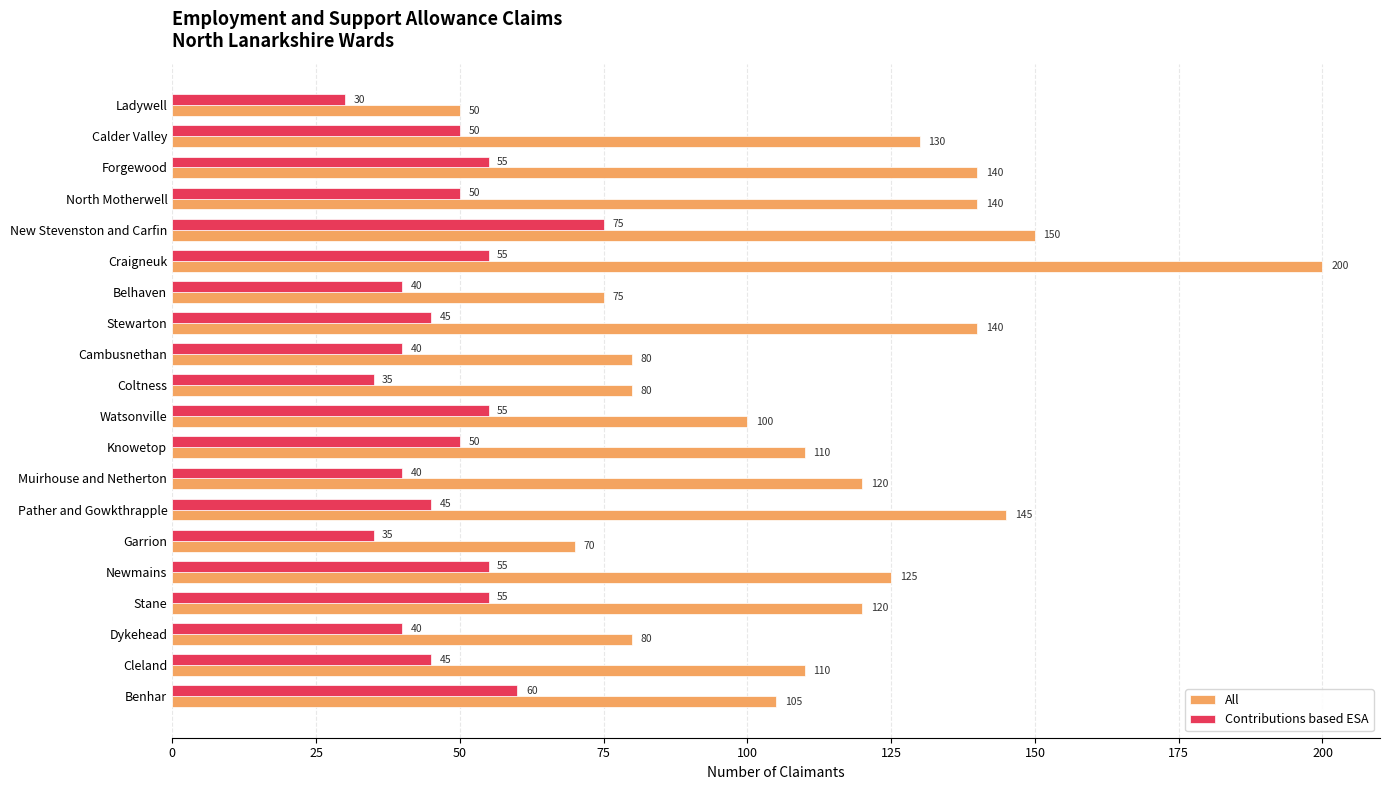

What is the sum of all Contributions based ESA values?

955